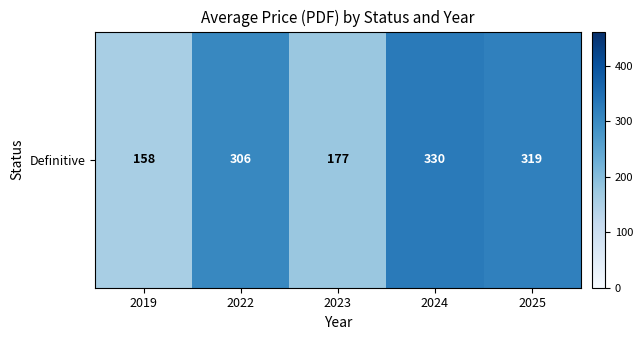

Reading left to right, transcribe all the data shown in this chart.

158.0	306.0	177.0	330.0	319.3